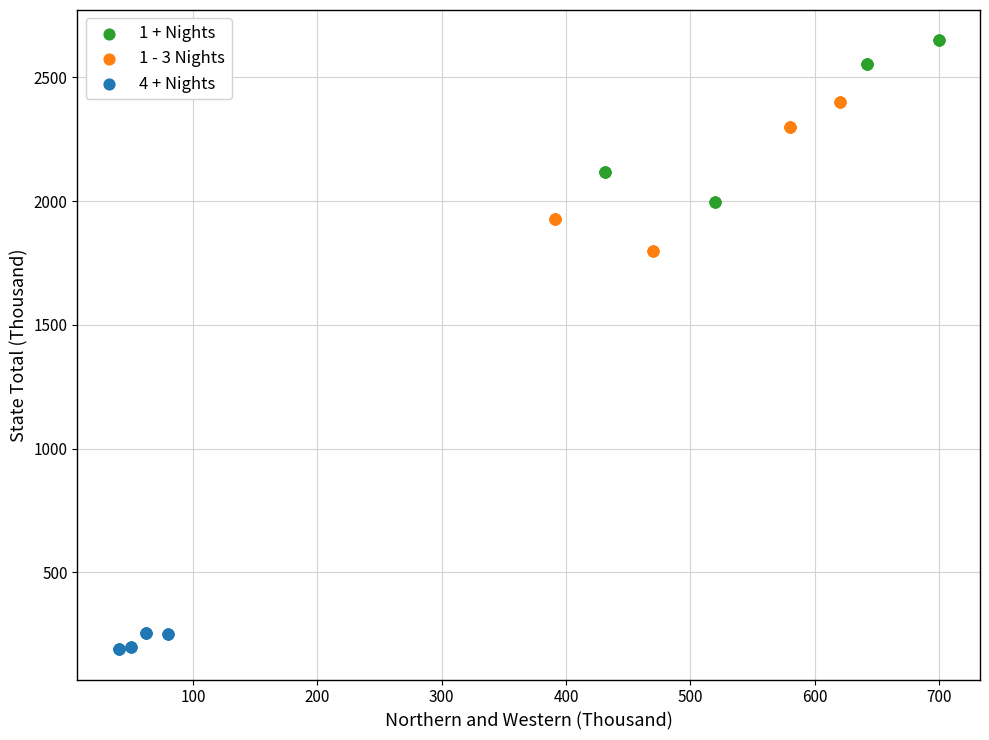

Which series reaches the minimum Y coordinate?

4 + Nights